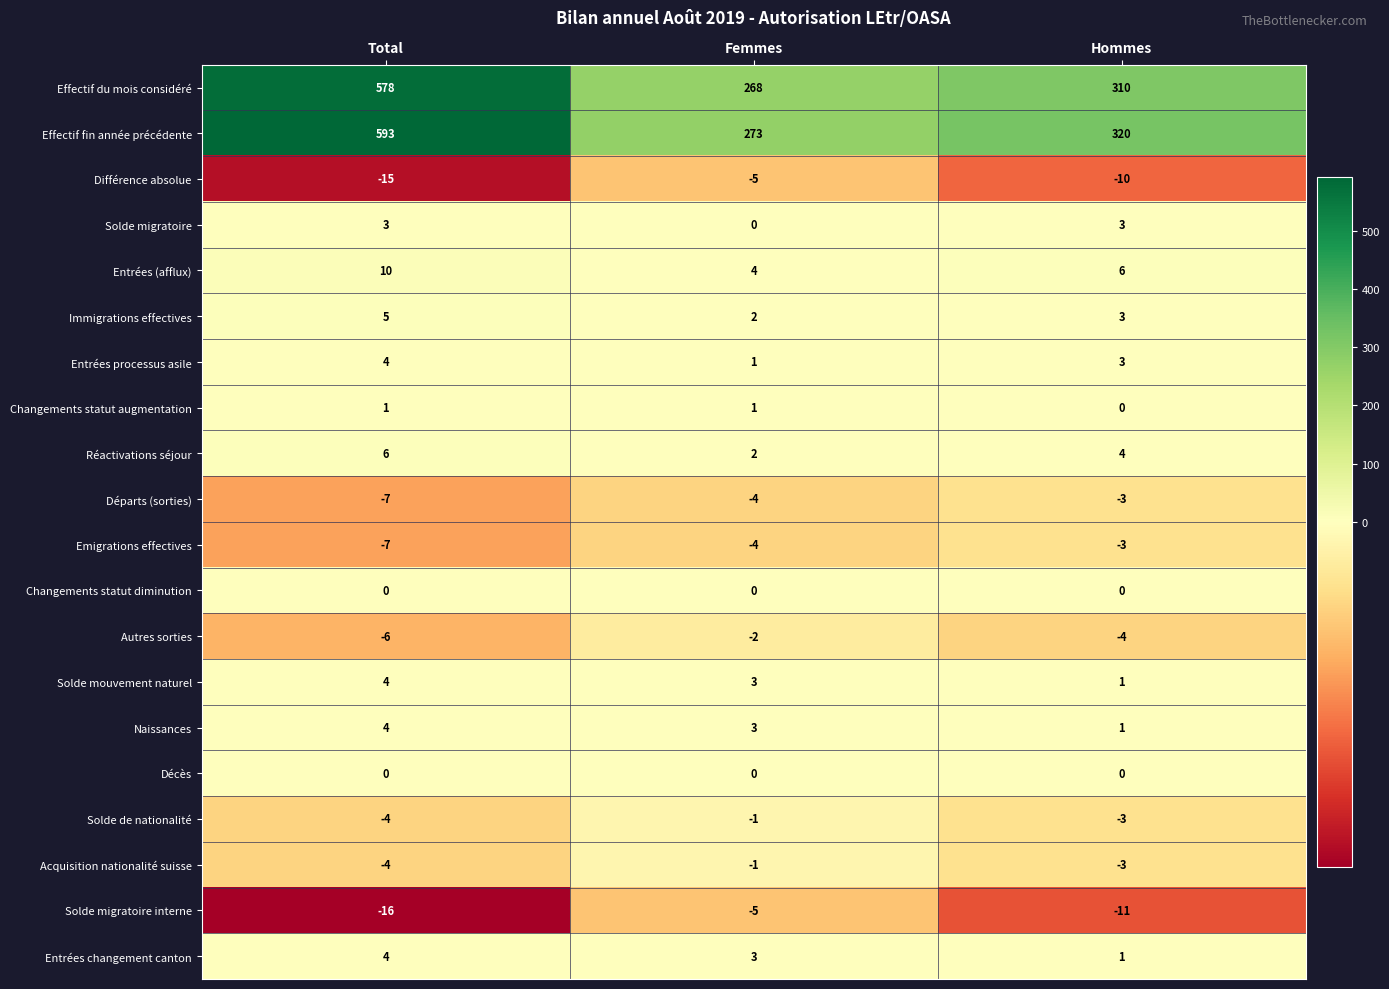

What is the minimum value shown in the chart?

-16